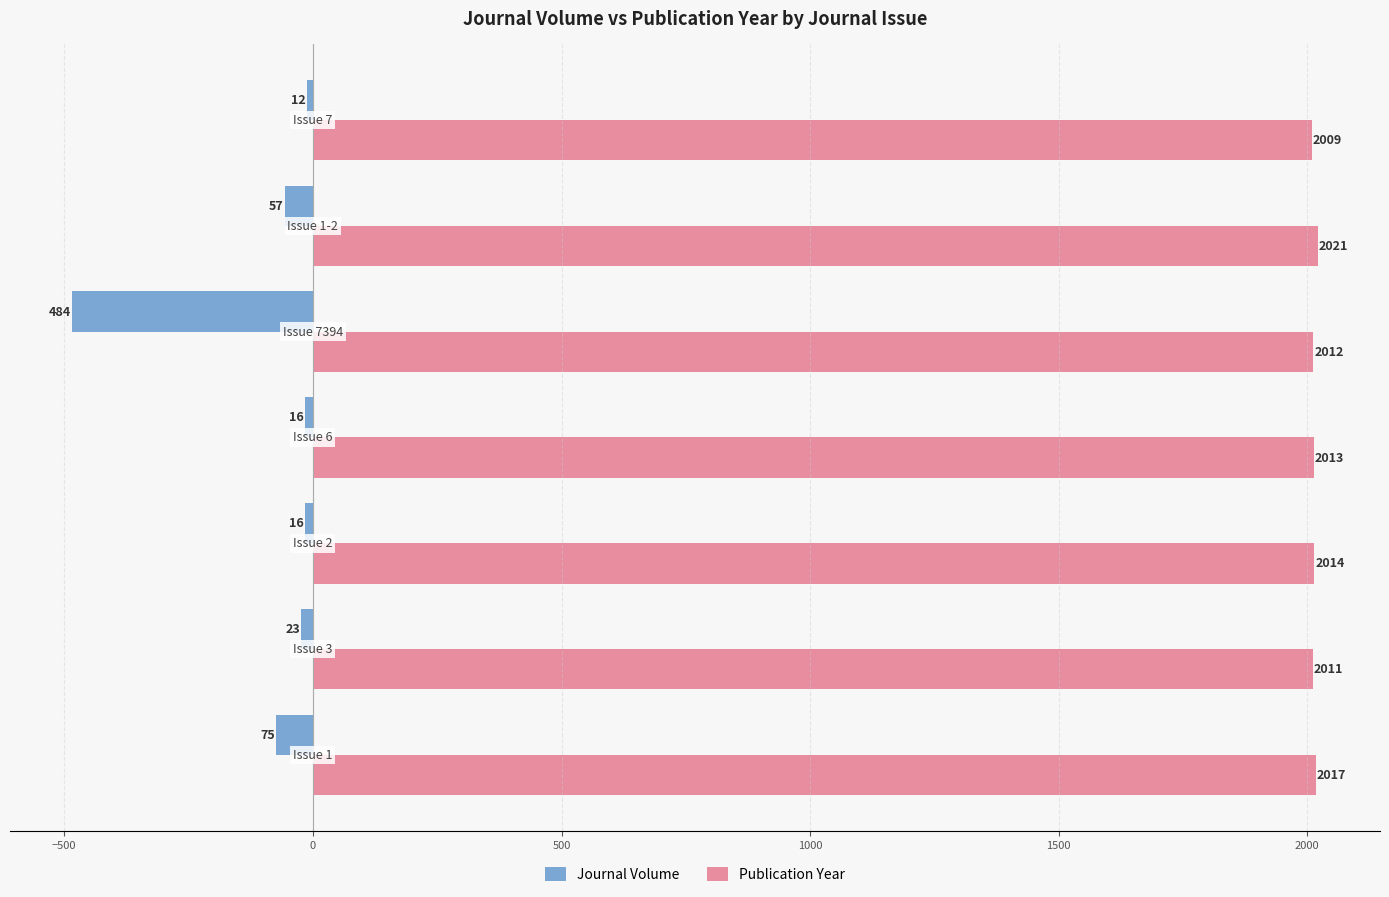

Which series has the largest total across all categories?

Publication Year